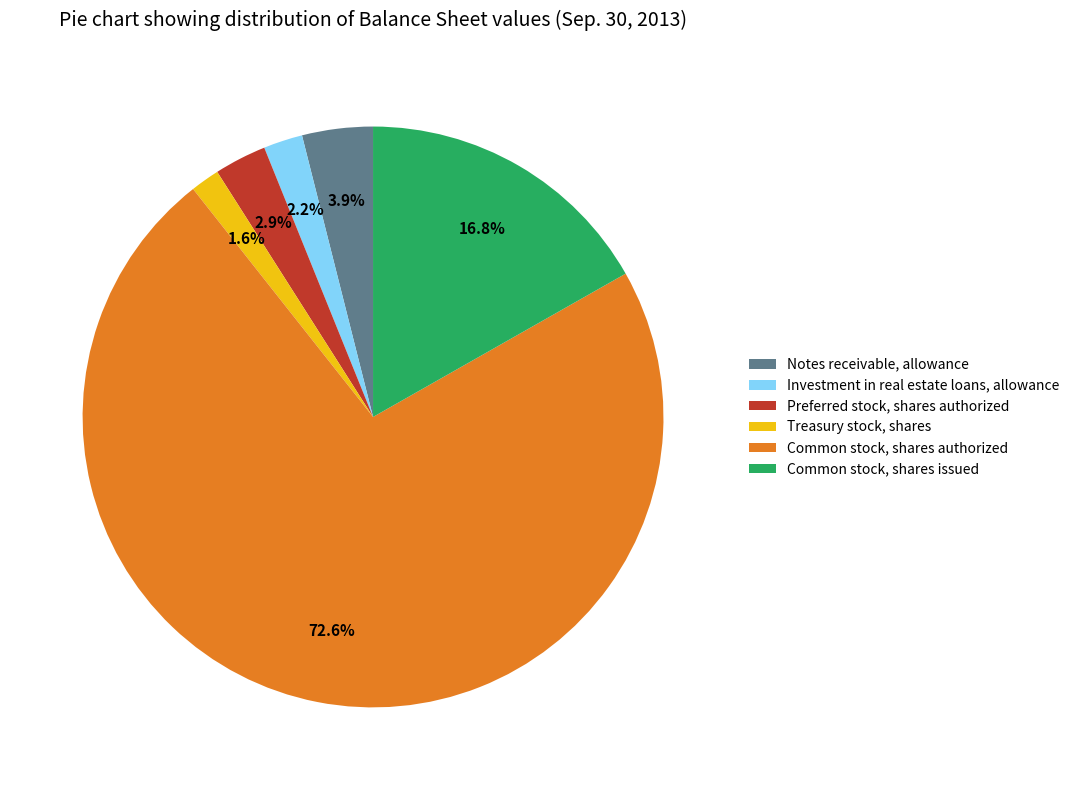

What portion of the pie excludes Common stock, shares authorized?

27.4%